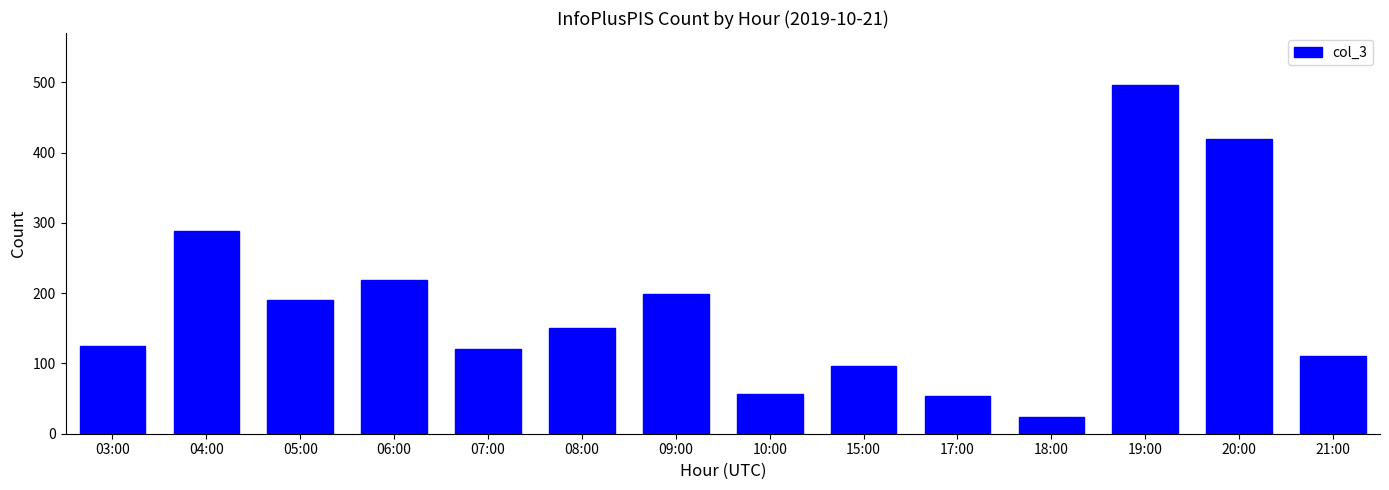

What is the difference between the second highest and second lowest values?

367